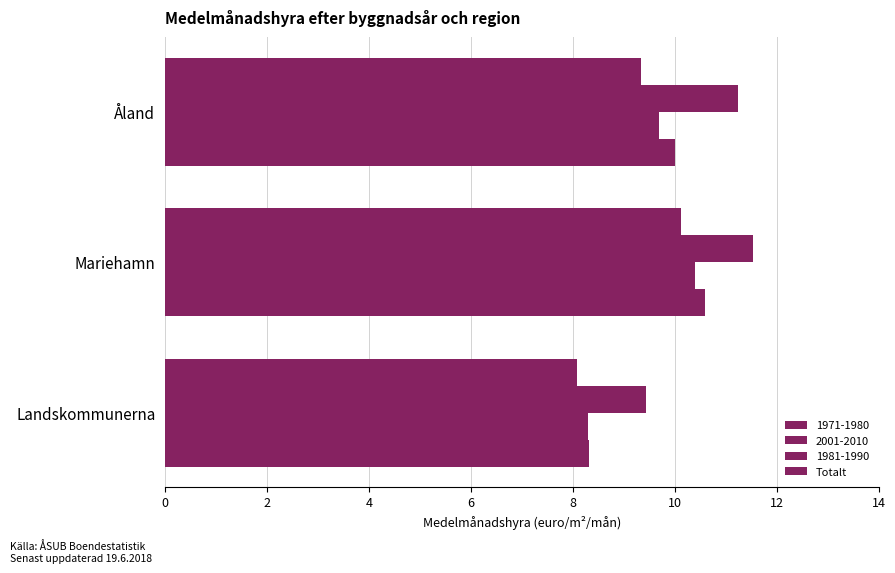

How many values in the 1971-1980 series are below 9?

1